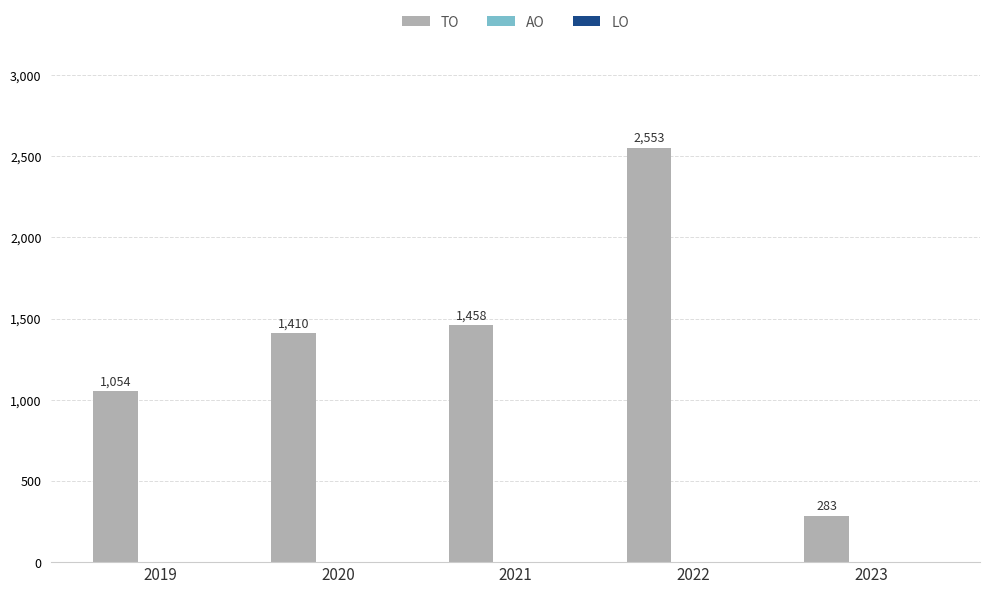

Between 2020 and 2021, which is larger?

2021